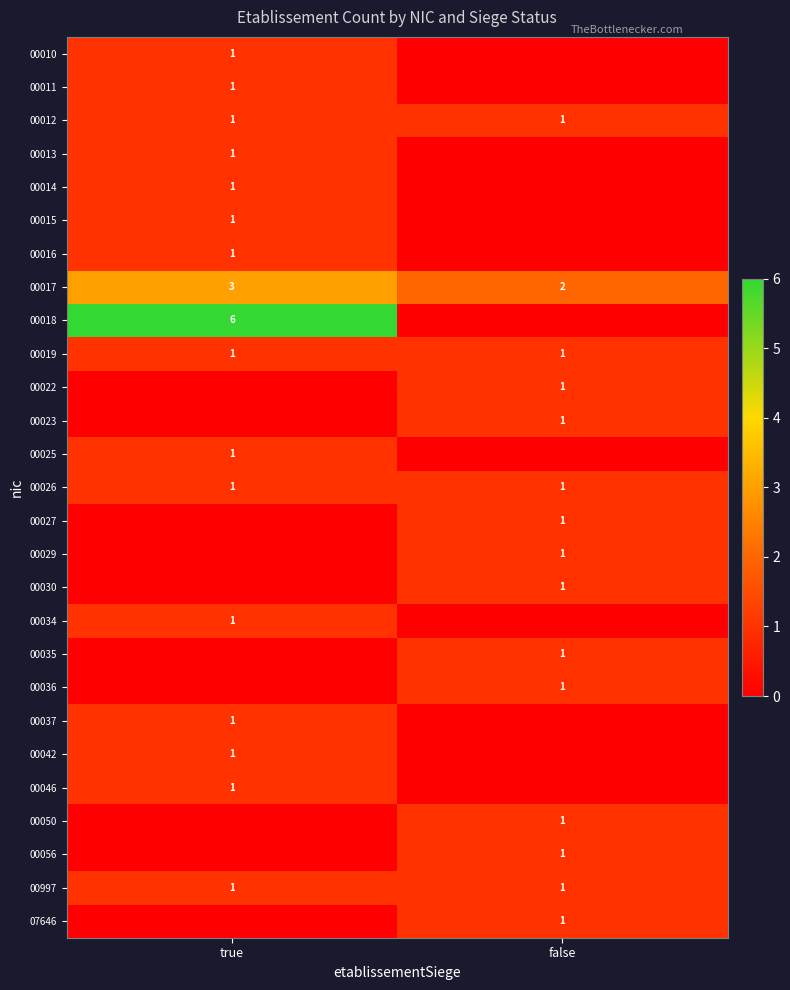

True or false: 00037 has a value of 1 at true.

True